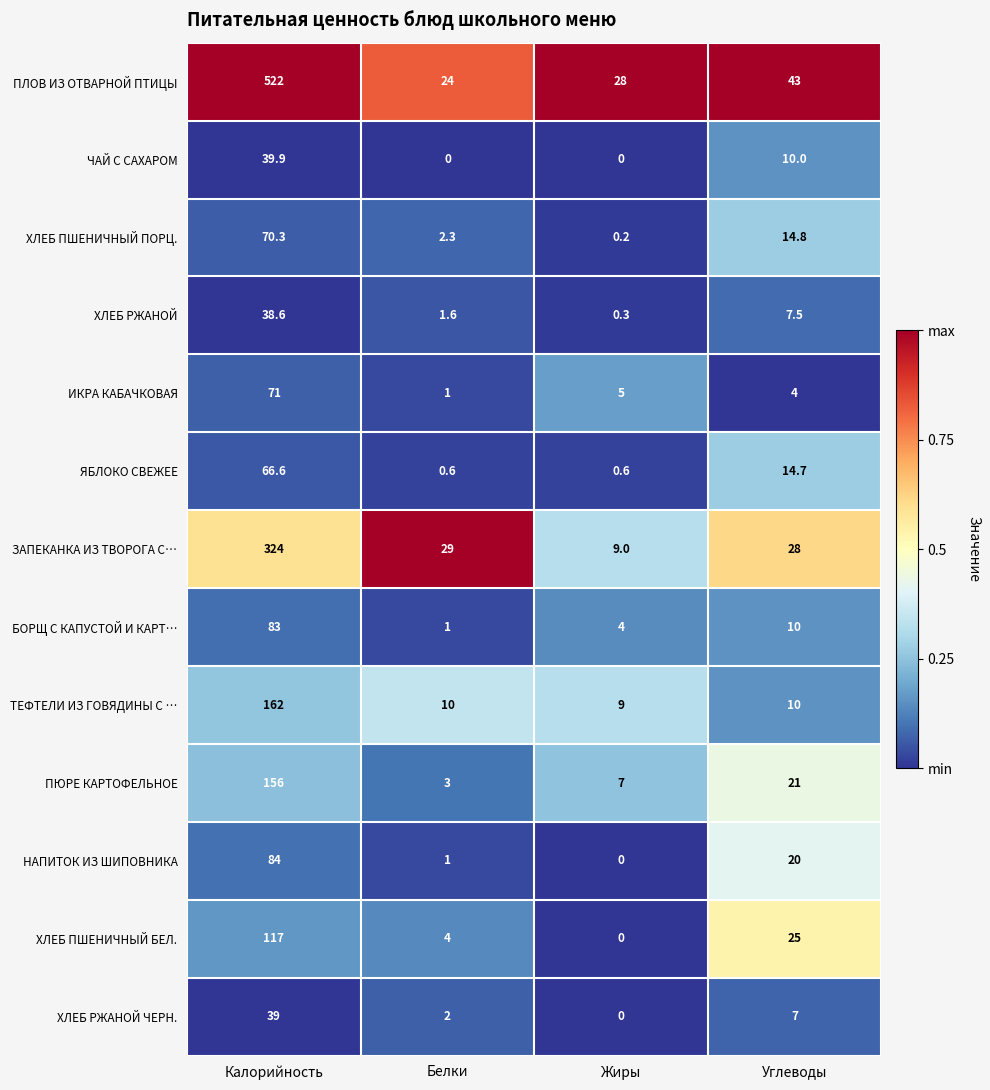

At which label does ХЛЕБ РЖАНОЙ first exceed 7?

Калорийность